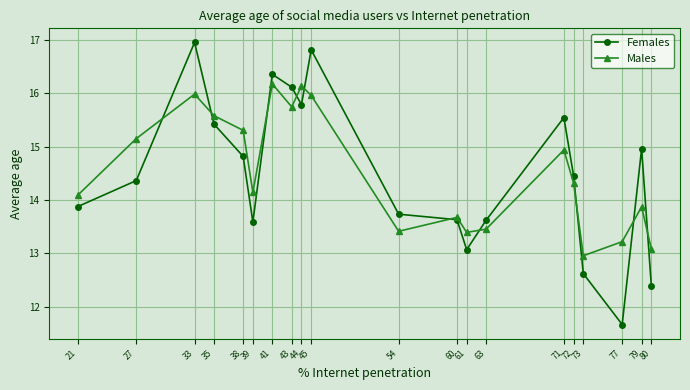

How many interior local peaks does the Males series have?

6